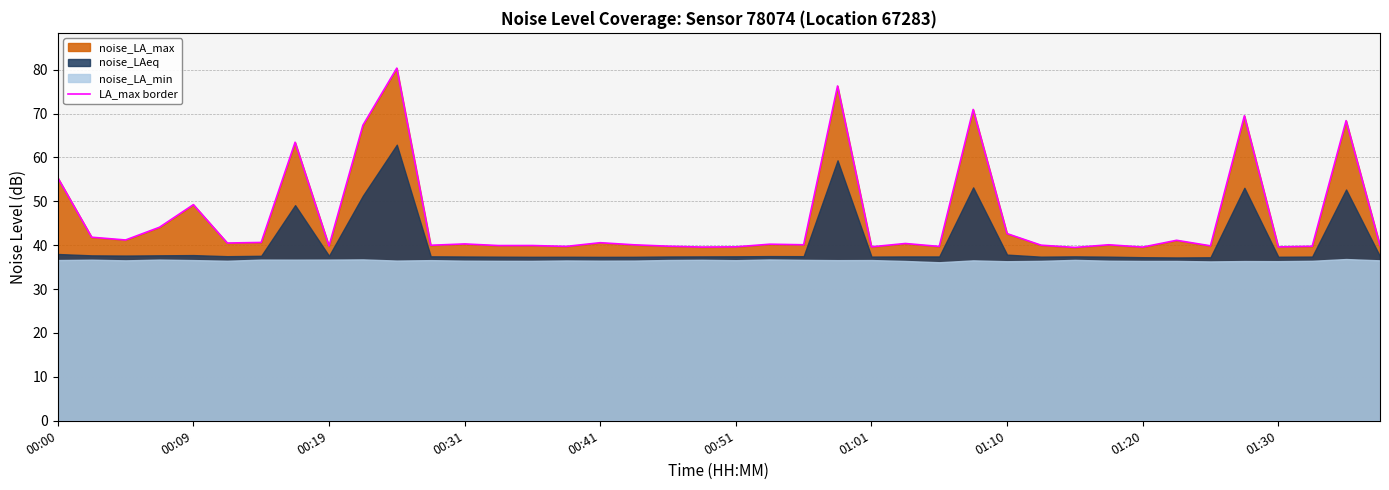

The value of LA_max border at 00:41 is 40.6. True or false?

True